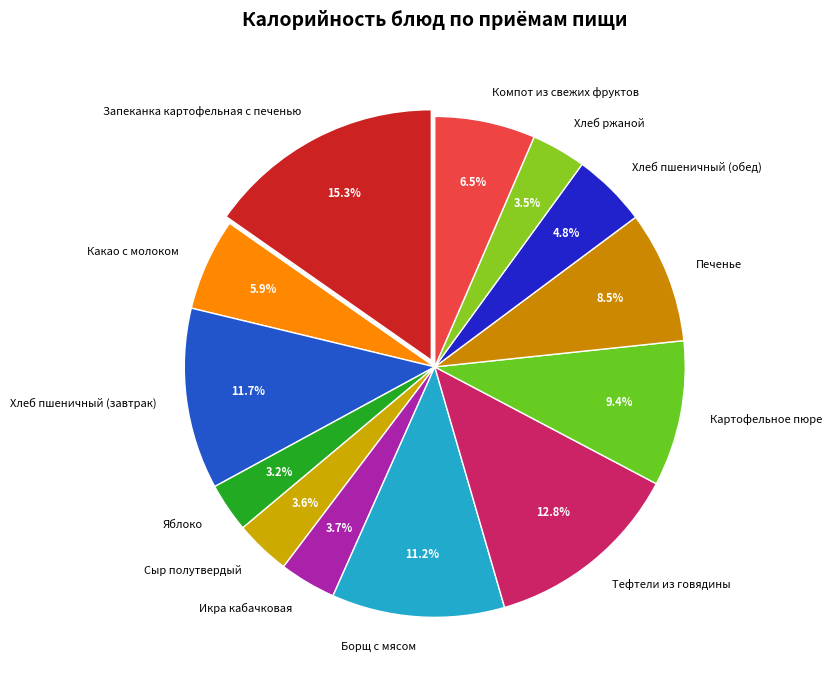

What is the largest slice in the pie chart?

Запеканка картофельная с печенью